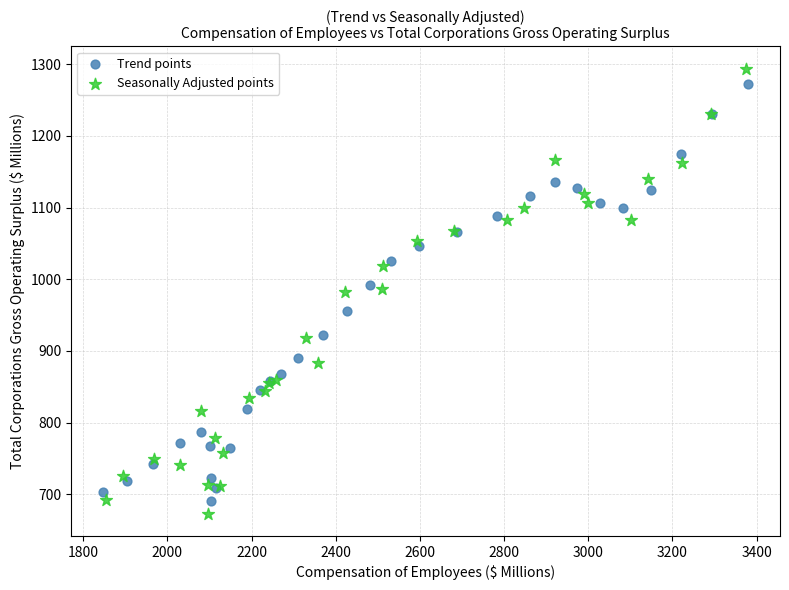

Which series has the largest Y range (max minus min)?

Seasonally Adjusted points